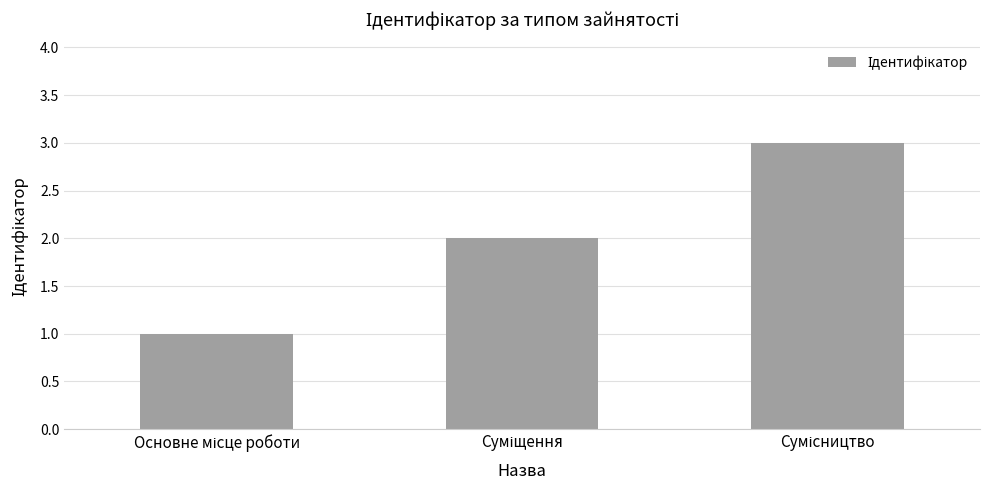

What is the greatest value displayed?

3